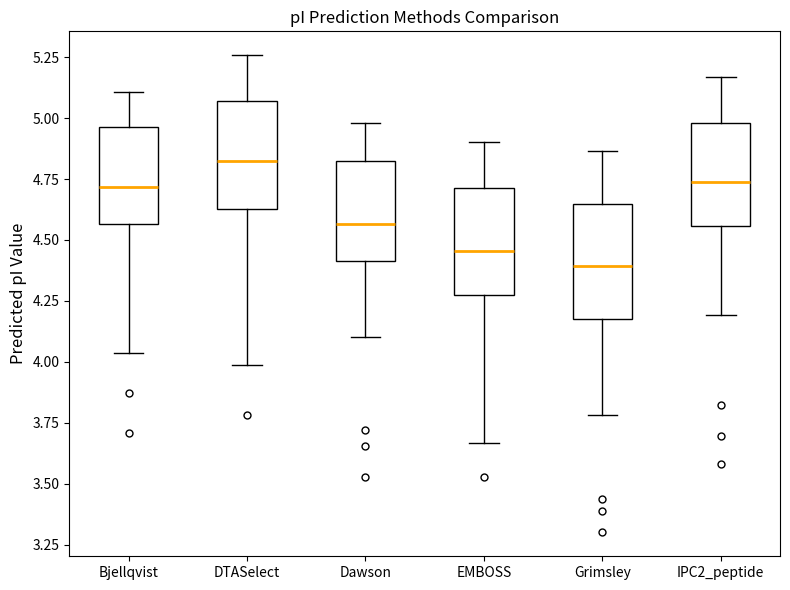

Where does the upper whisker of the box for IPC2_peptide end on the y-axis? The values are not printed on the chart, so give them approximately, as read against the axis.

5.15